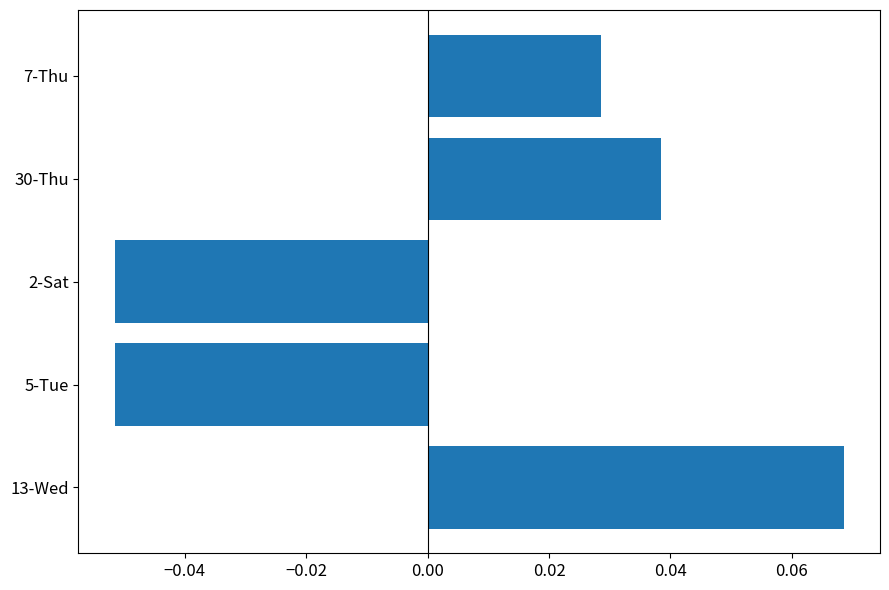

At which label is the value closest to 0?

7-Thu